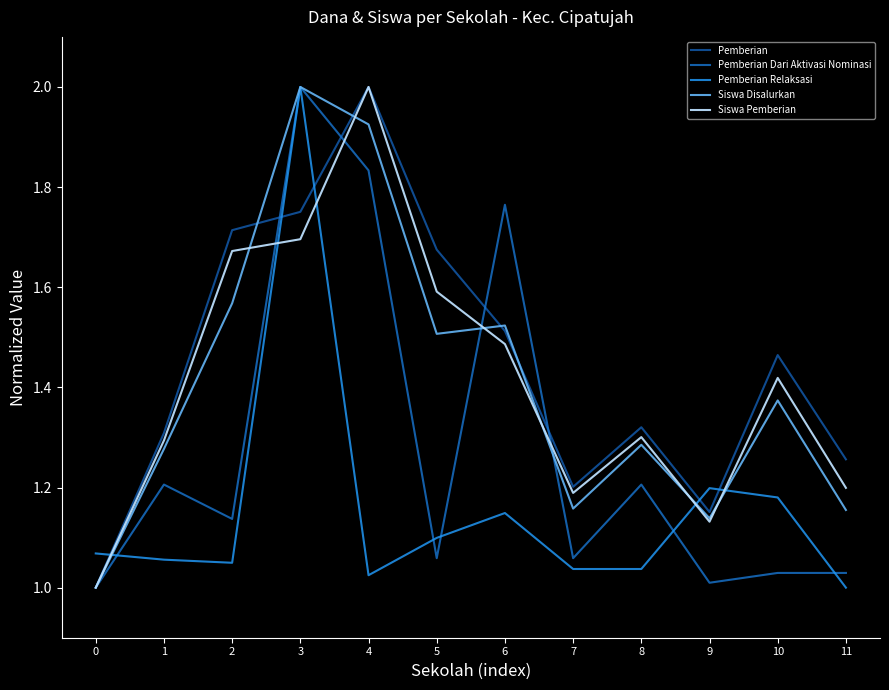

Which series has the largest range (max minus min)?

Pemberian